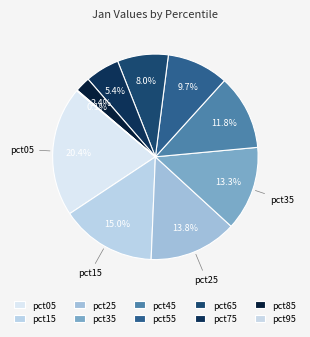

Which slice is the smallest?

pct95